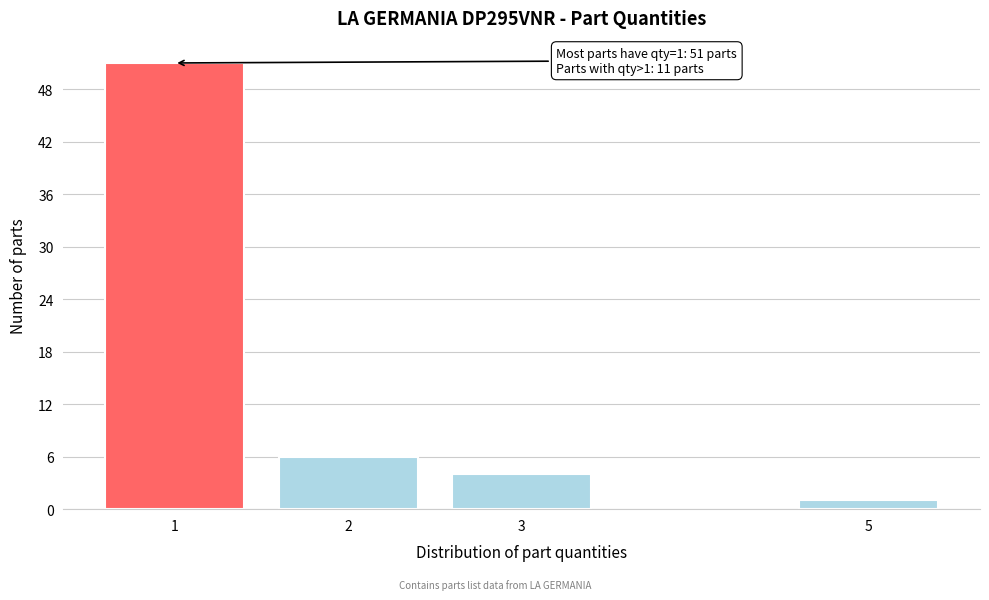

Reading left to right, list all the values displayed in this chart.

51	6	4	1